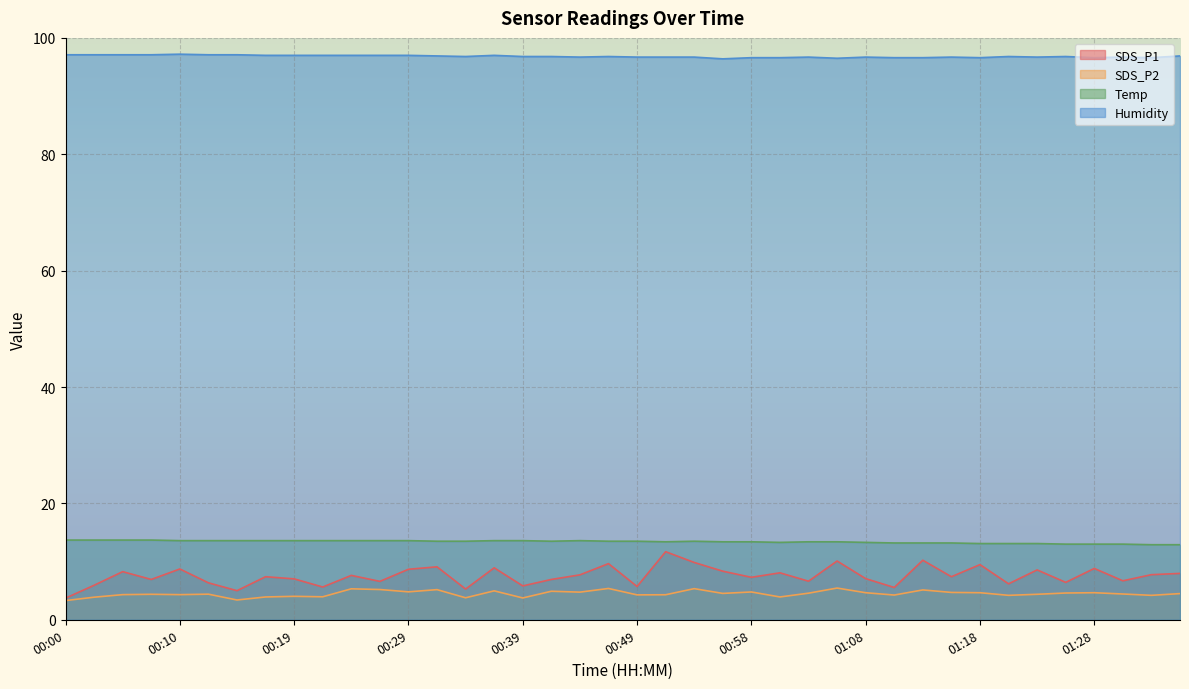

True or false: SDS_P2 and SDS_P1 intersect in this chart.

False